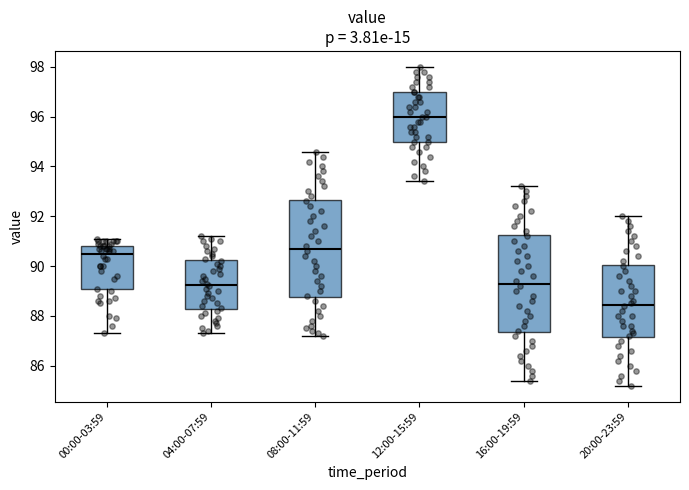

Reading left to right, transcribe this box plot: for each box, give where its median line is, the range the box spans, and where its two whiskers end, as read against the y-axis. The values are not printed on the chart, so give them approximately, as read against the axis.

00:00-03:59: median 90.6, box 89.0 to 90.8, whiskers 87.4 to 91.2
04:00-07:59: median 89.2, box 88.2 to 90.2, whiskers 87.4 to 91.2
08:00-11:59: median 90.8, box 88.8 to 92.6, whiskers 87.2 to 94.6
12:00-15:59: median 96.0, box 95.0 to 97.0, whiskers 93.4 to 98.0
16:00-19:59: median 89.4, box 87.4 to 91.2, whiskers 85.4 to 93.2
20:00-23:59: median 88.4, box 87.2 to 90.0, whiskers 85.2 to 92.0